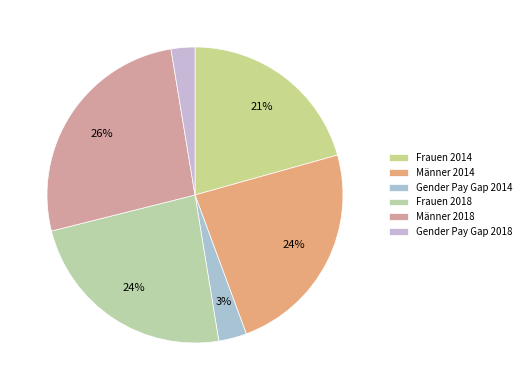

Count the number of slices in the pie.

6